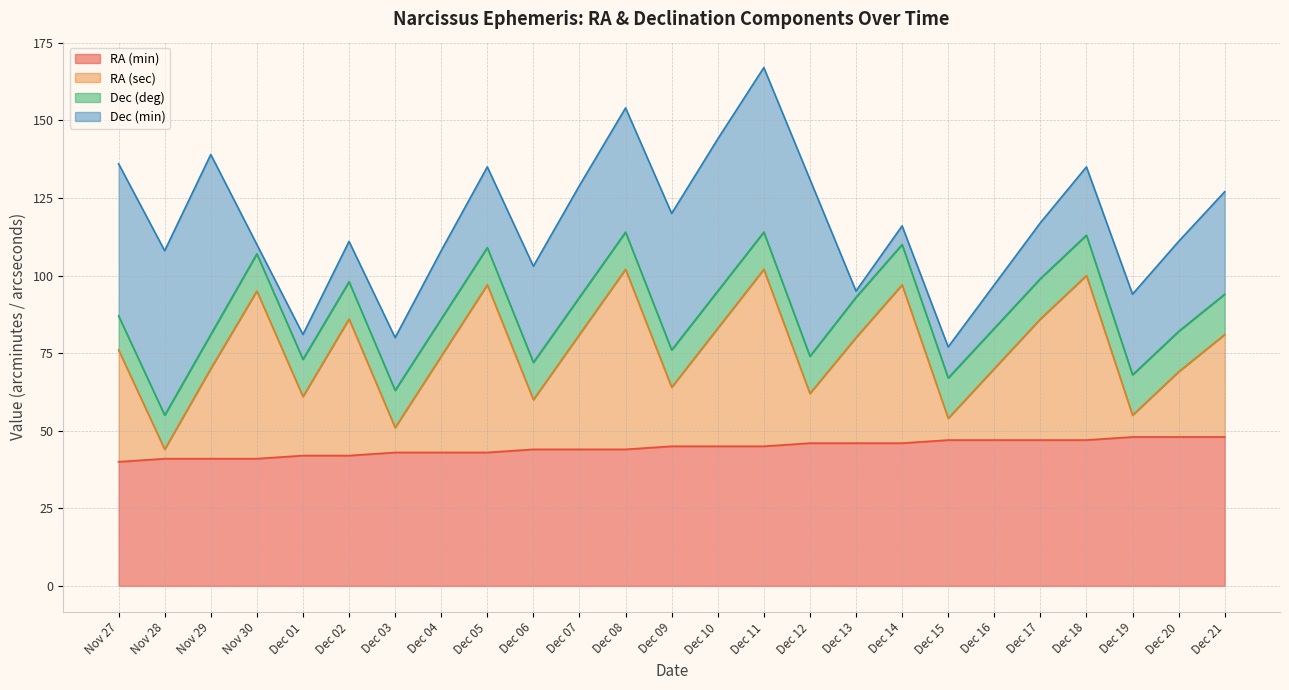

What is the minimum value for RA (min)?

40